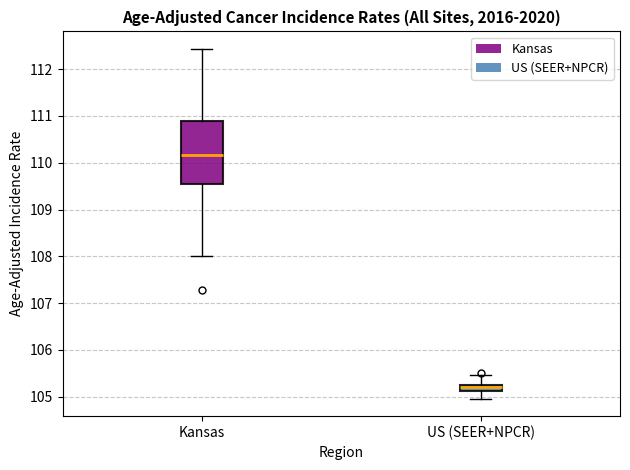

Which box is the tallest, from its lower edge to its upper edge?

Kansas